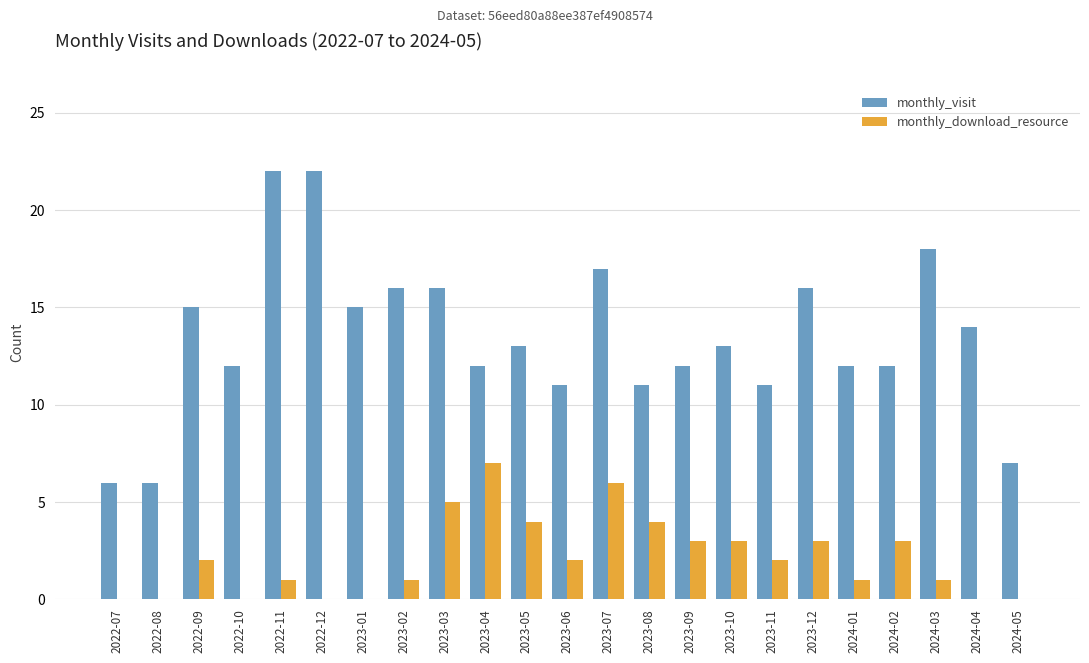

What is the sum of the monthly_visit values at 2023-08 and 2023-11?

22